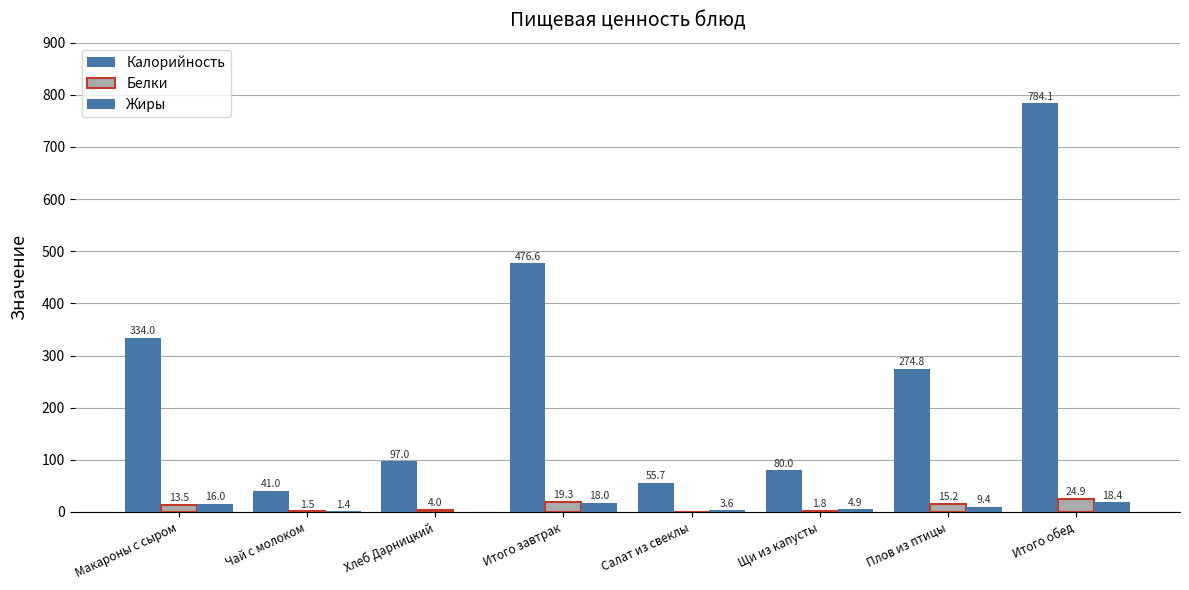

Rank the categories by Белки value from lowest to highest.

Салат из свеклы, Чай с молоком, Щи из капусты, Хлеб Дарницкий, Макароны с сыром, Плов из птицы, Итого завтрак, Итого обед